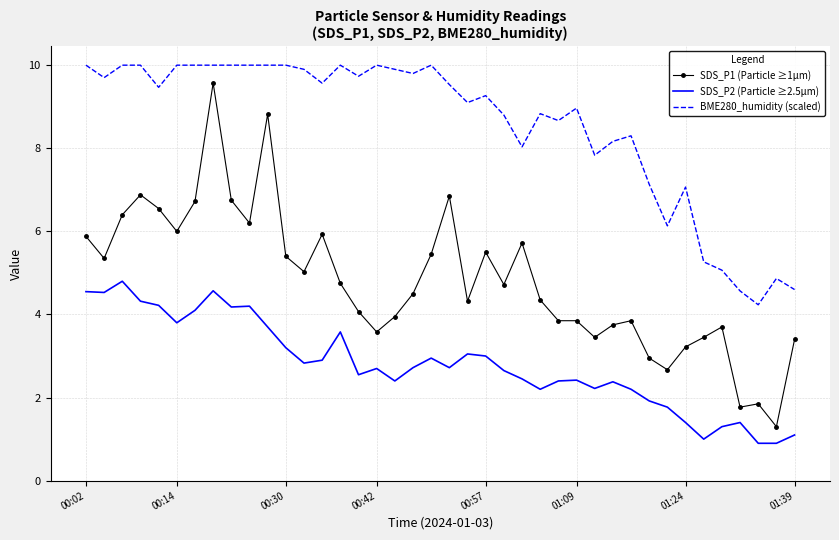

What is the highest value of the BME280_humidity (scaled) series?

10.0